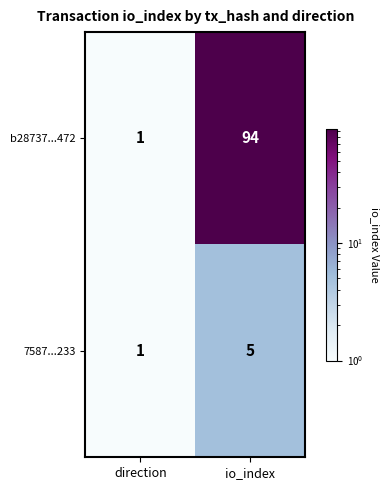

List the series in order of their peak value, highest first.

b28737...472, 7587...233